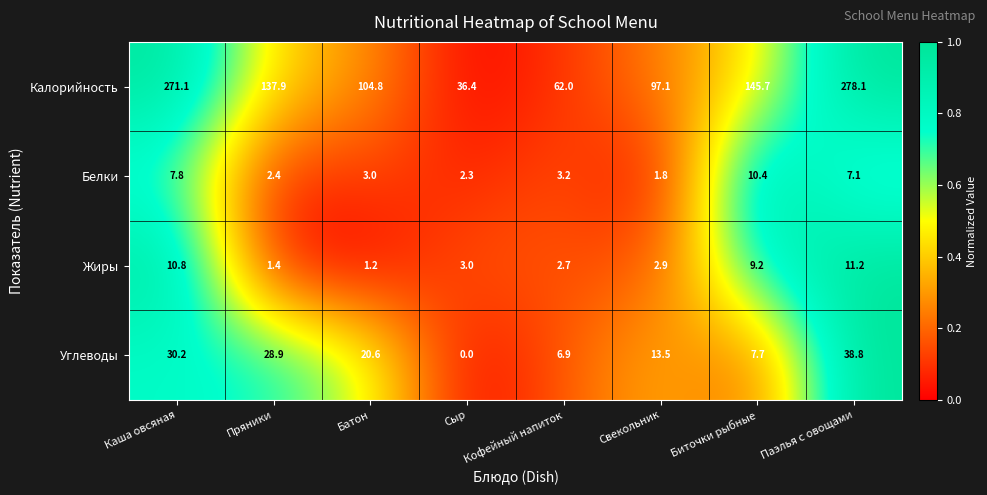

Which category has the lowest value in the Белки series?

Свекольник